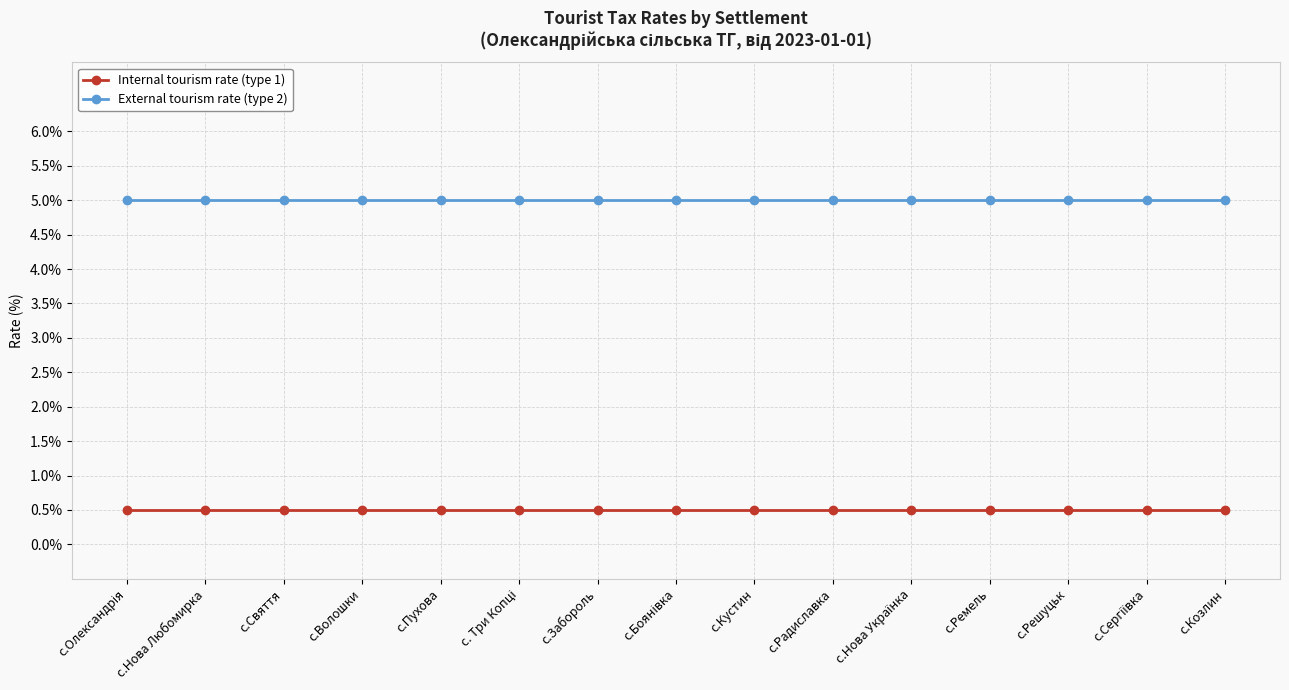

How many data points does each series have?

15